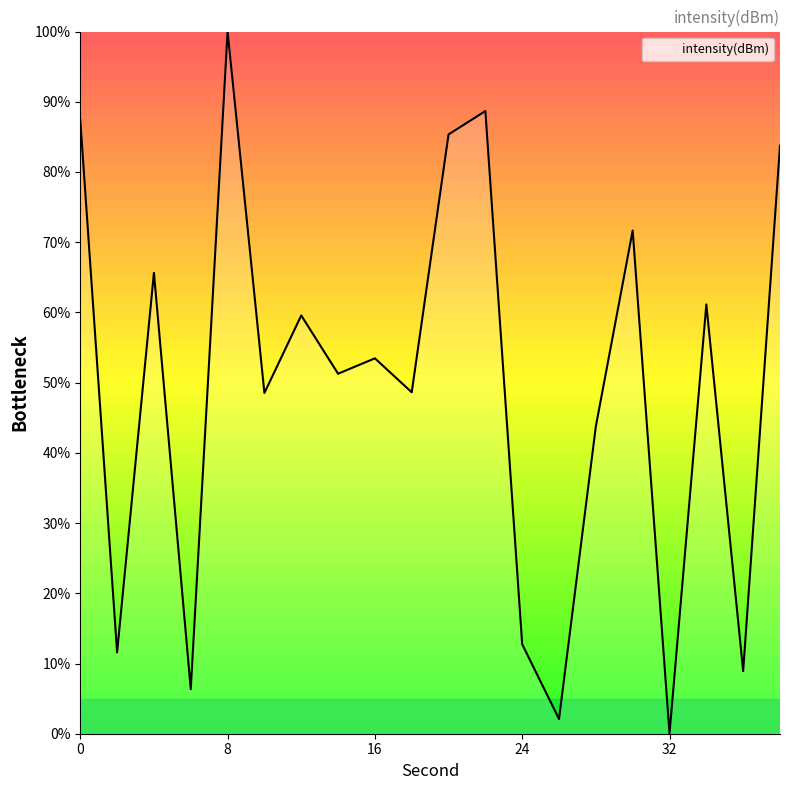

What is the difference between the maximum and minimum values?

100.0